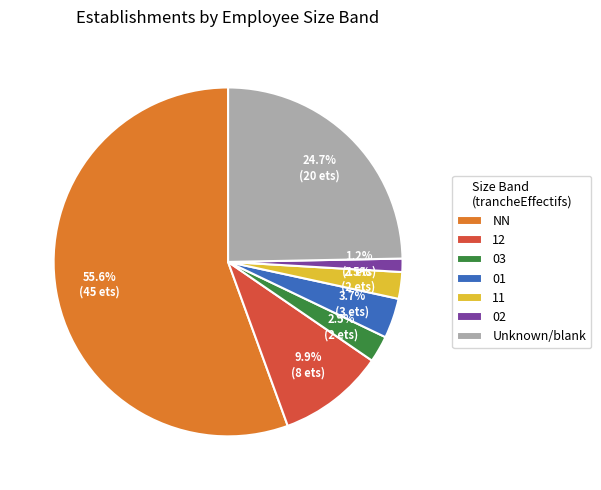

What is the largest slice in the pie chart?

NN